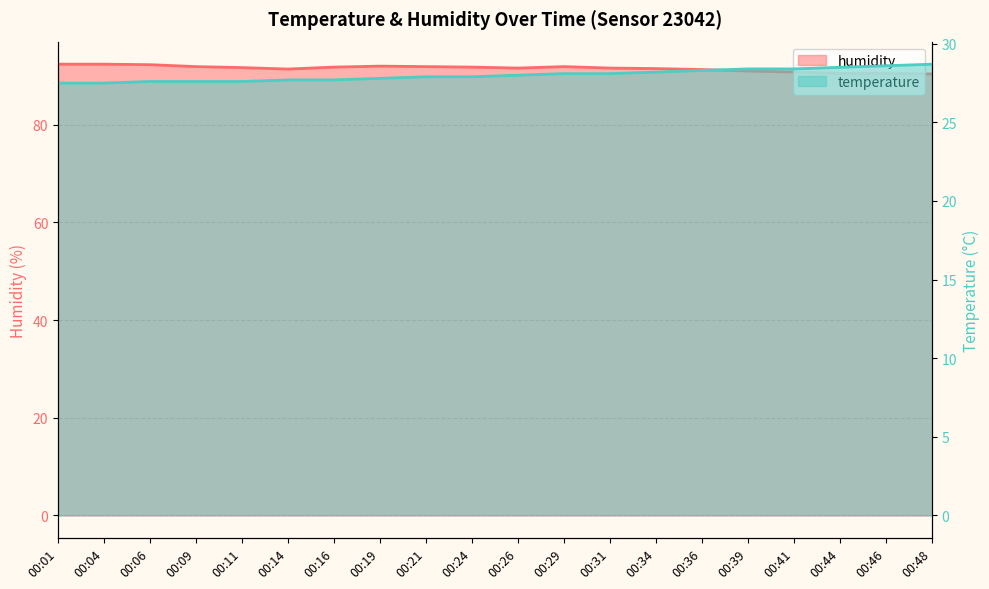

Between 00:16 and 00:11, which is larger?

00:16